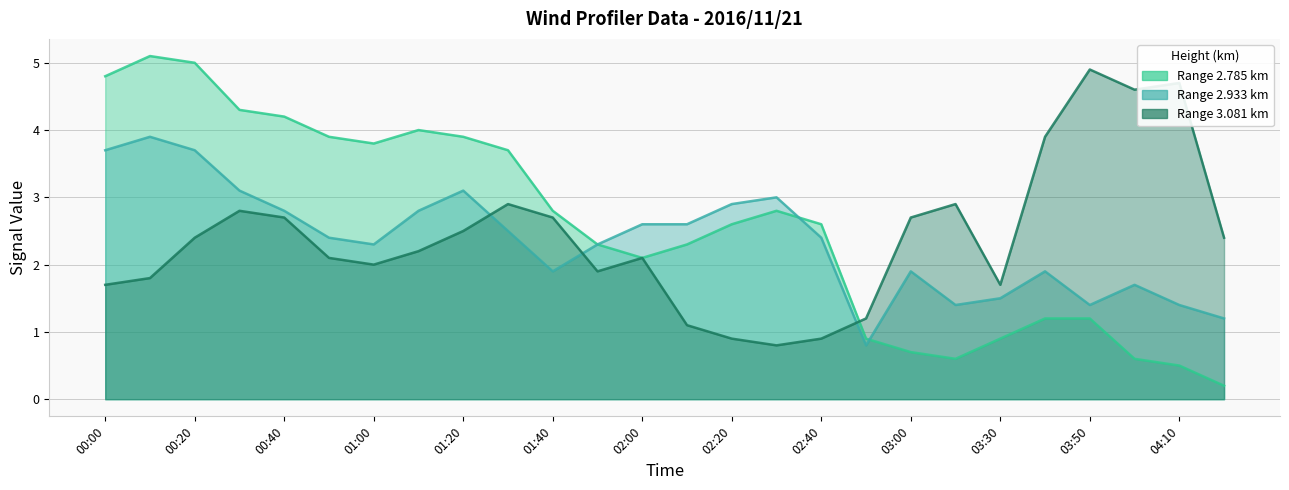

After their last crossing, which series has the higher values: 2.785 or 2.933?

2.933